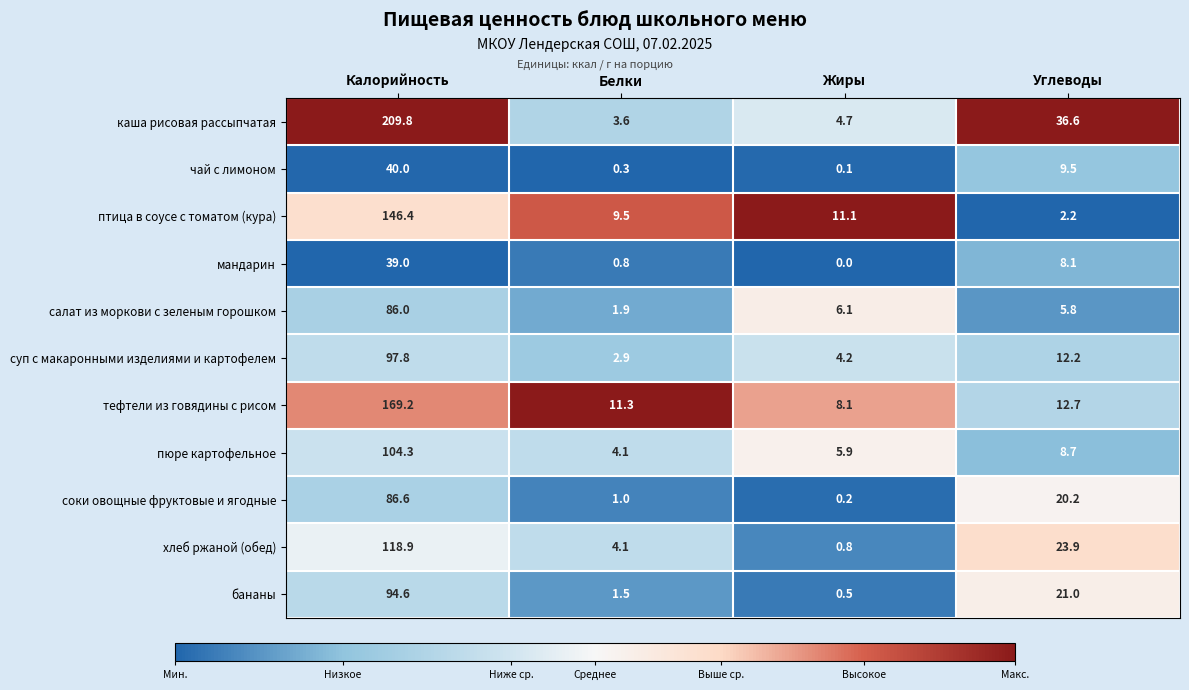

At which category is the sum across all series the highest?

Калорийность